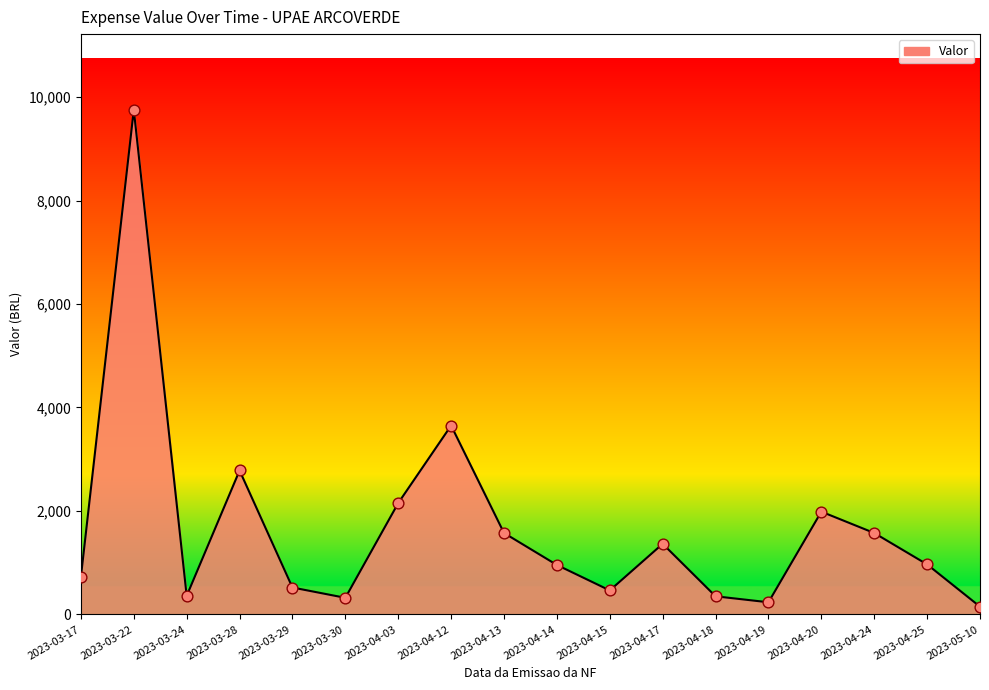

Between 2023-03-28 and 2023-04-14, which is larger?

2023-03-28